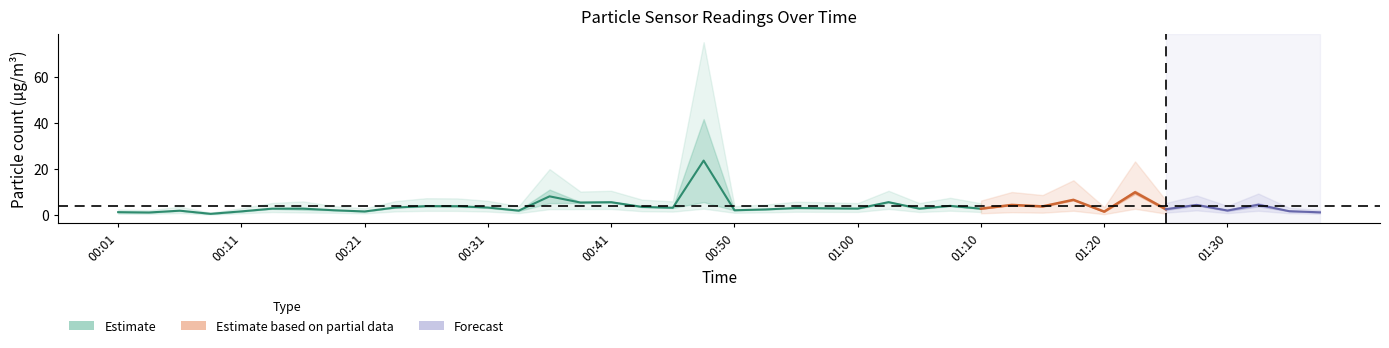

True or false: SDS_P2 has more than 2 points higher than both neighbors.

True